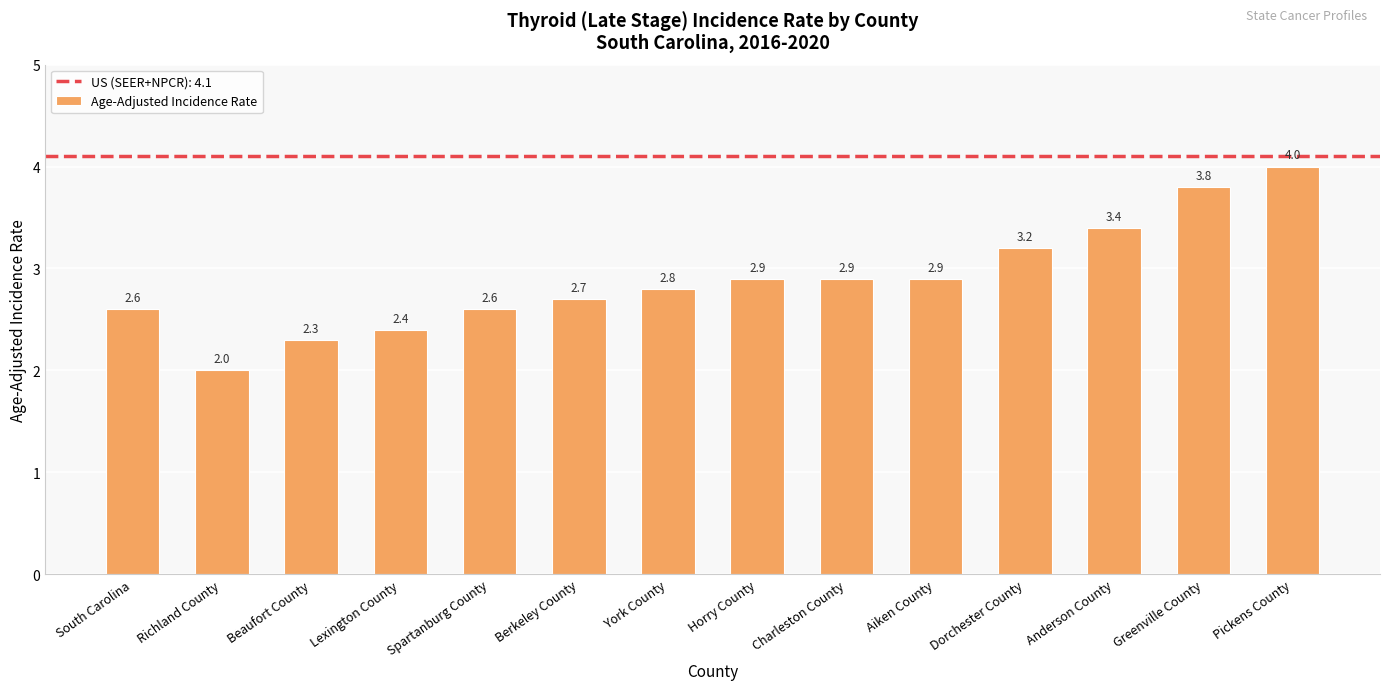

What is the maximum value shown in the chart?

4.0